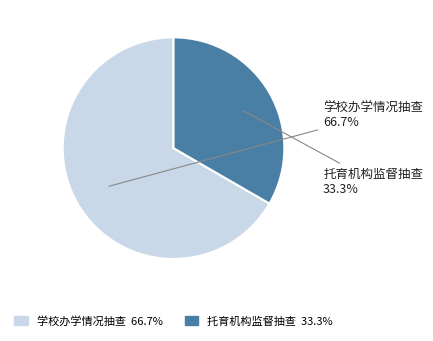

Is 学校办学情况抽查 the majority of the pie?

Yes